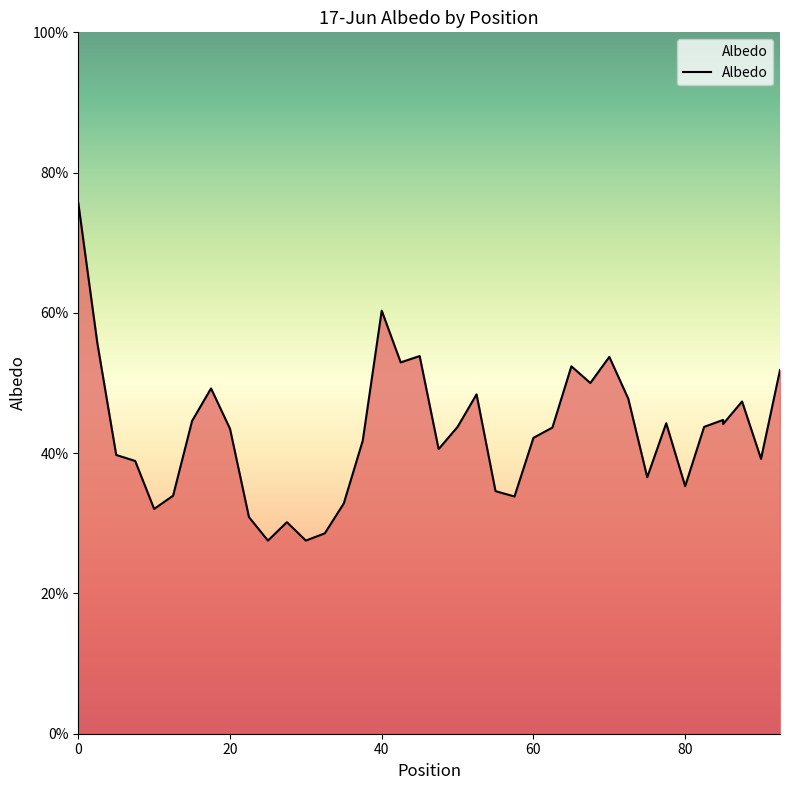

True or false: the data shows 0.6 at 62.5.

False